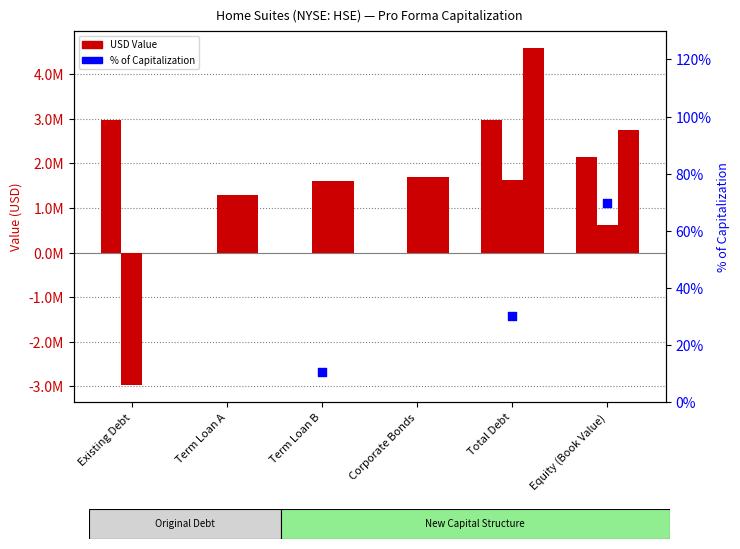

At which category is the sum across all series the highest?

Total Debt